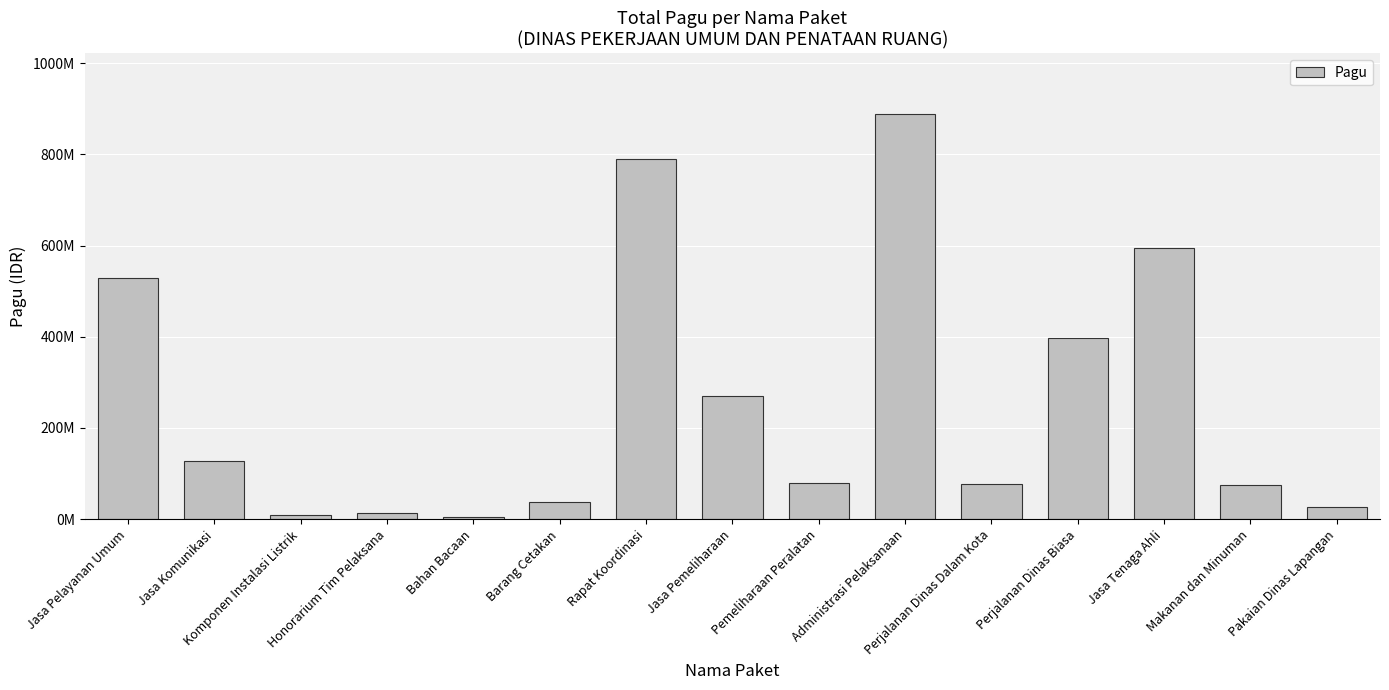

Reading left to right, extract all data points from this chart.

Jasa Pelayanan Umum=529578100	Jasa Komunikasi=128300000	Komponen Instalasi Listrik=8214400	Honorarium Tim Pelaksana=12645000	Bahan Bacaan=3960000	Barang Cetakan=37360000	Rapat Koordinasi=790763000	Jasa Pemeliharaan=269495000	Pemeliharaan Peralatan=79185000	Administrasi Pelaksanaan=888158200	Perjalanan Dinas Dalam Kota=78000000	Perjalanan Dinas Biasa=397777000	Jasa Tenaga Ahli=594900000	Makanan dan Minuman=75960000	Pakaian Dinas Lapangan=26250000